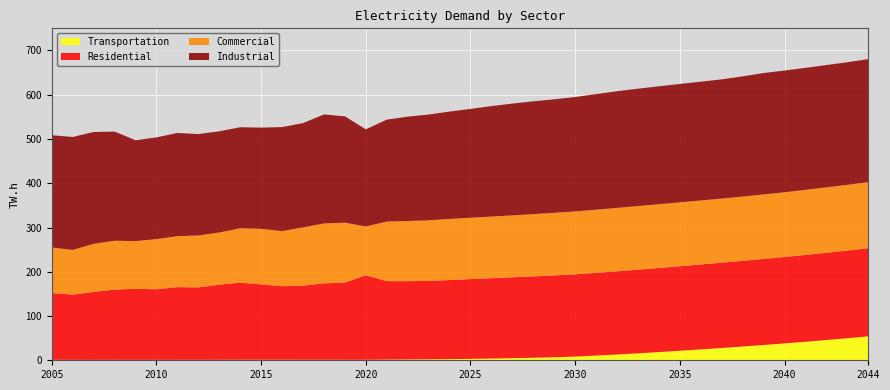

Reading left to right, list all the values displayed in this chart.

Residential: 2005=150.9	2006=147.4	2007=153.5	2008=158.6	2009=160.5	2010=159.5	2011=164.2	2012=163.7	2013=169.8	2014=174.1	2015=170.2	2016=166.2	2017=167.5	2018=172.5	2019=174.5	2020=191.0	2021=177.2	2022=176.9	2023=177.0	2024=178.7	2025=180.2	2026=181.5	2027=182.7	2028=183.7	2029=184.8	2030=185.8	2031=186.8	2032=187.9	2033=189.0	2034=190.0	2035=190.9	2036=191.8	2037=192.7	2038=193.5	2039=194.4	2040=195.2	2041=196.1	2042=197.1	2043=198.0	2044=199.0
Commercial: 2005=102.9	2006=100.9	2007=108.6	2008=110.4	2009=107.8	2010=113.2	2011=115.2	2012=117.2	2013=117.9	2014=122.7	2015=125.5	2016=124.4	2017=131.5	2018=135.4	2019=135.4	2020=110.2	2021=134.7	2022=135.9	2023=137.0	2024=138.1	2025=138.6	2026=139.2	2027=139.9	2028=140.7	2029=141.5	2030=142.1	2031=142.8	2032=143.3	2033=143.7	2034=144.0	2035=144.3	2036=144.5	2037=144.8	2038=145.2	2039=145.8	2040=146.3	2041=147.0	2042=147.8	2043=148.5	2044=149.2
Industrial: 2005=253.8	2006=255.3	2007=252.8	2008=246.6	2009=228.1	2010=229.9	2011=233.1	2012=229.2	2013=228.6	2014=228.4	2015=228.7	2016=235.1	2017=235.6	2018=246.3	2019=240.2	2020=219.5	2021=230.2	2022=235.8	2023=239.1	2024=242.6	2025=245.9	2026=249.6	2027=252.6	2028=254.9	2029=256.4	2030=258.4	2031=261.1	2032=263.7	2033=265.1	2034=266.4	2035=267.5	2036=268.4	2037=269.4	2038=271.6	2039=274.2	2040=275.1	2041=275.6	2042=276.3	2043=277.0	2044=278.0
Transportation: 2005=1.0	2006=1.0	2007=0.9	2008=1.0	2009=1.0	2010=1.0	2011=1.0	2012=1.0	2013=1.1	2014=1.2	2015=1.2	2016=1.2	2017=1.2	2018=1.2	2019=1.1	2020=1.1	2021=1.5	2022=1.8	2023=2.2	2024=2.6	2025=3.2	2026=4.0	2027=4.8	2028=5.8	2029=6.9	2030=8.4	2031=10.7	2032=13.1	2033=15.8	2034=18.6	2035=21.6	2036=24.7	2037=27.9	2038=31.2	2039=34.6	2040=38.1	2041=41.9	2042=45.8	2043=49.9	2044=54.2